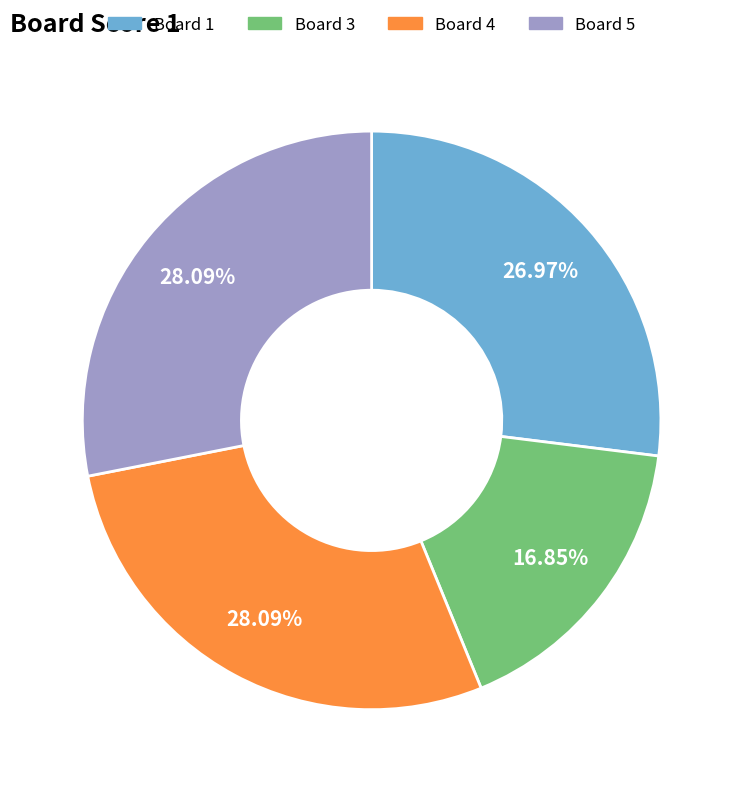

Does any single category account for the majority?

No